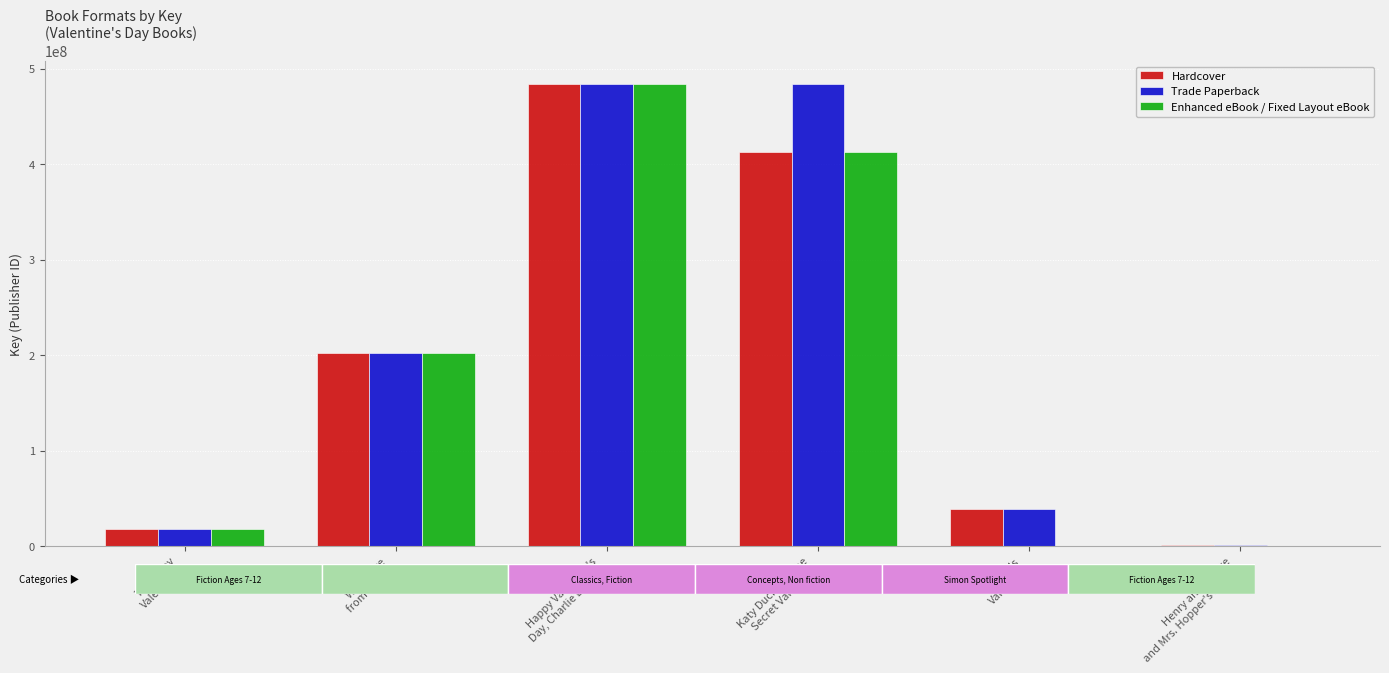

The value of Enhanced eBook / Fixed Layout eBook at With Love
from Daniel is 202169777. True or false?

True